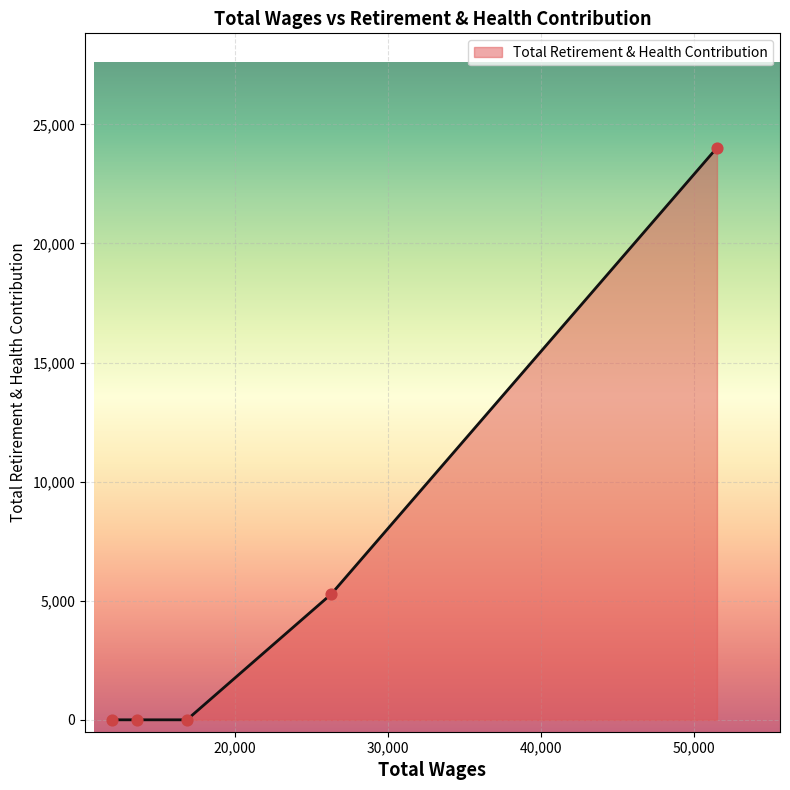

True or false: there are more than 1 points higher than both neighbors.

False